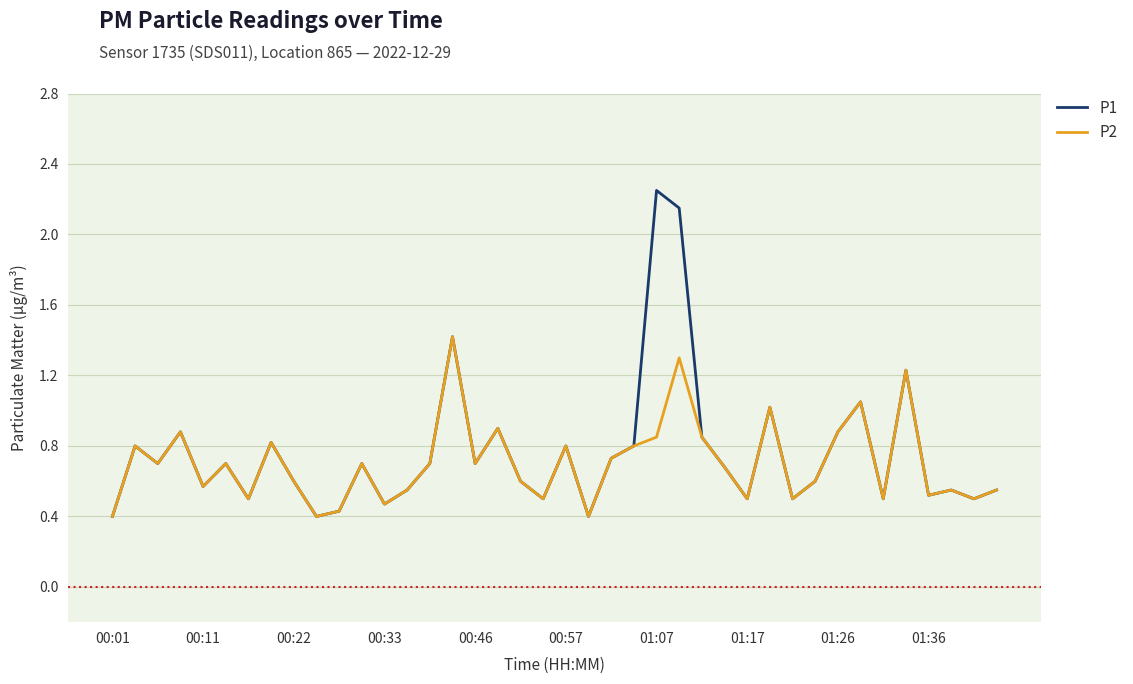

Rank the series by their maximum value, from highest to lowest.

P1, P2